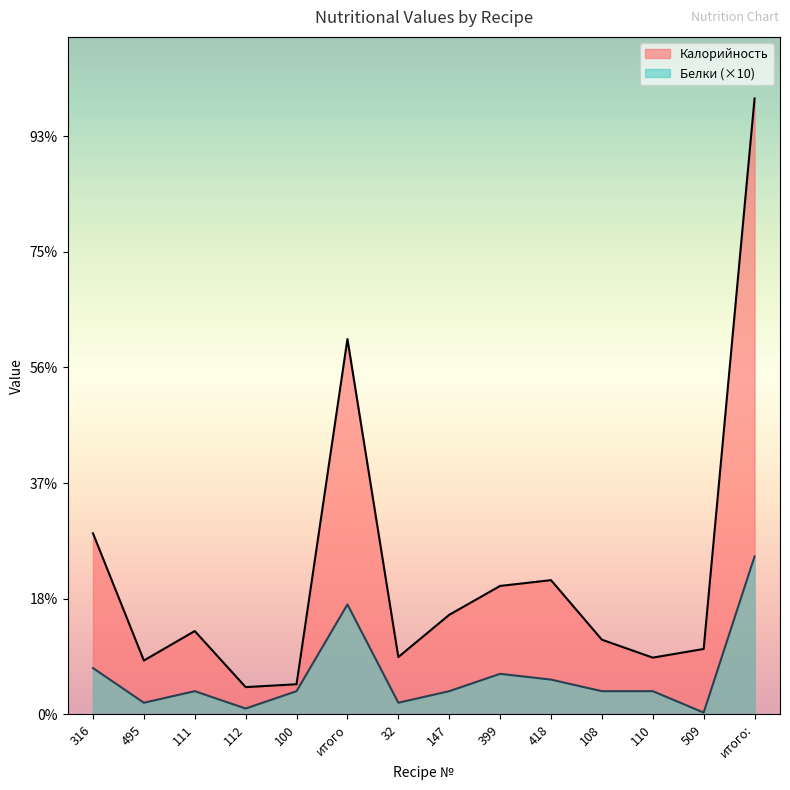

How many lines are shown in the chart?

2